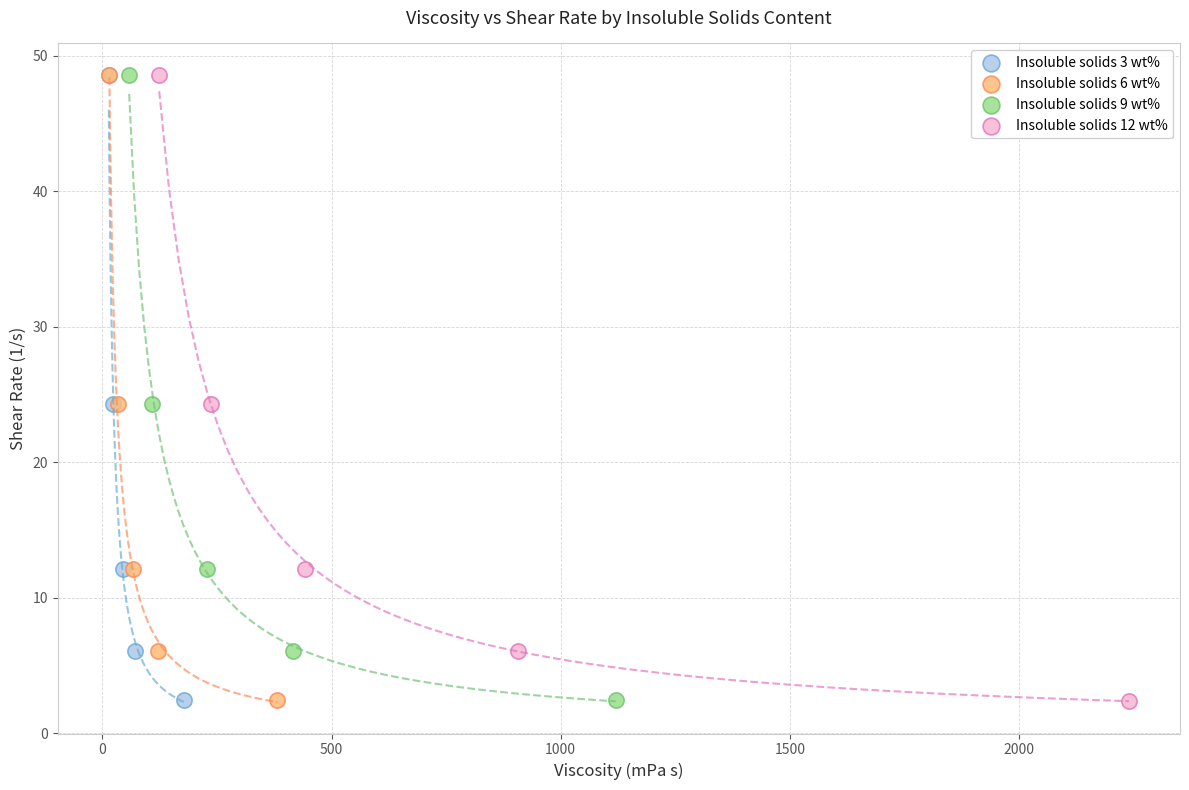

Which series has the largest Y range (max minus min)?

Insoluble solids 12 wt%